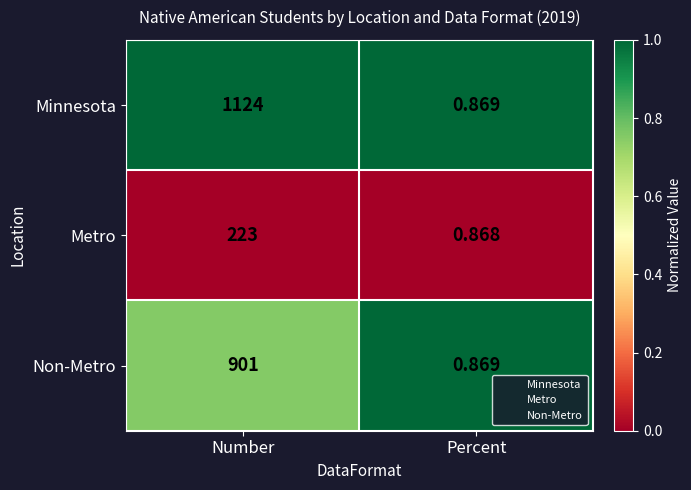

What is the spread (max minus min) of values at Percent?

0.0